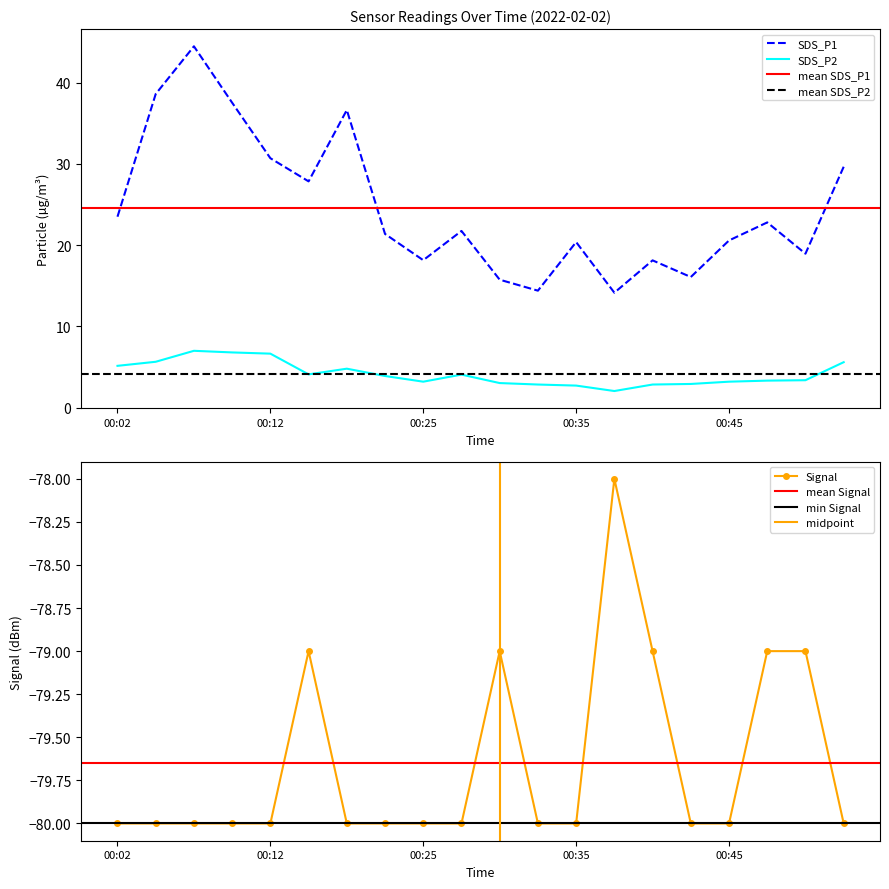

At how many categories does at least one series exceed -5?

20